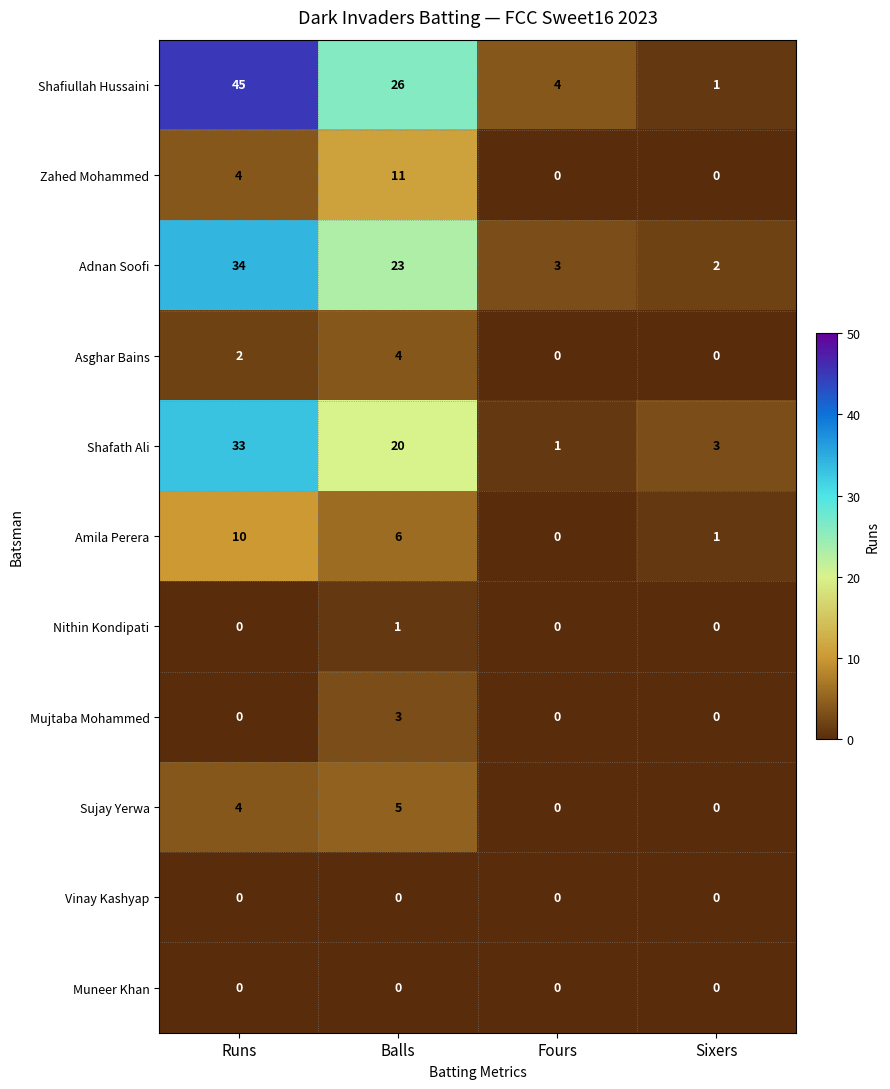

Which category has the highest value across all series?

Runs